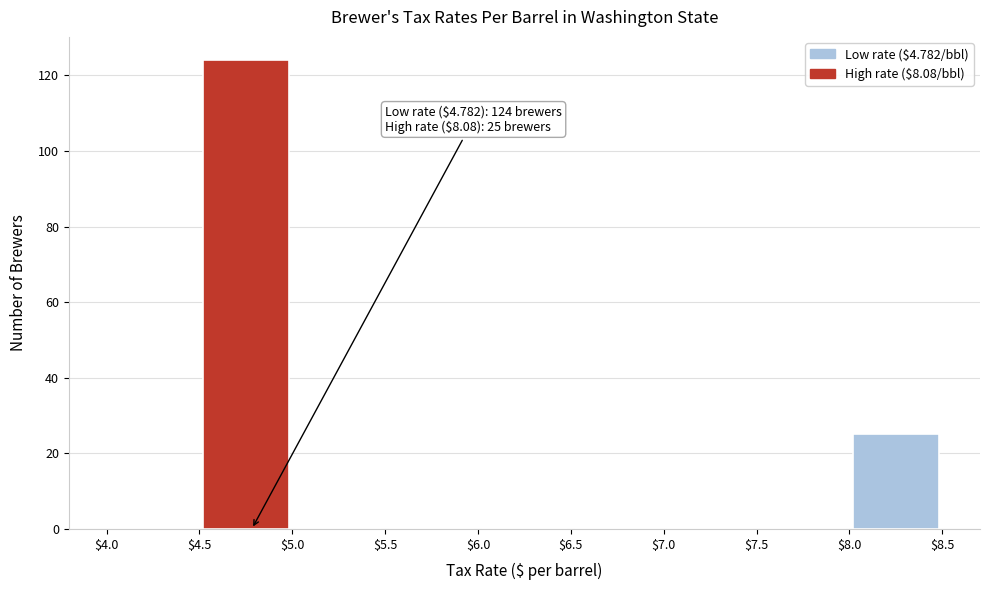

Which range on the x-axis has the tallest bar?

$4.5 to $5.0